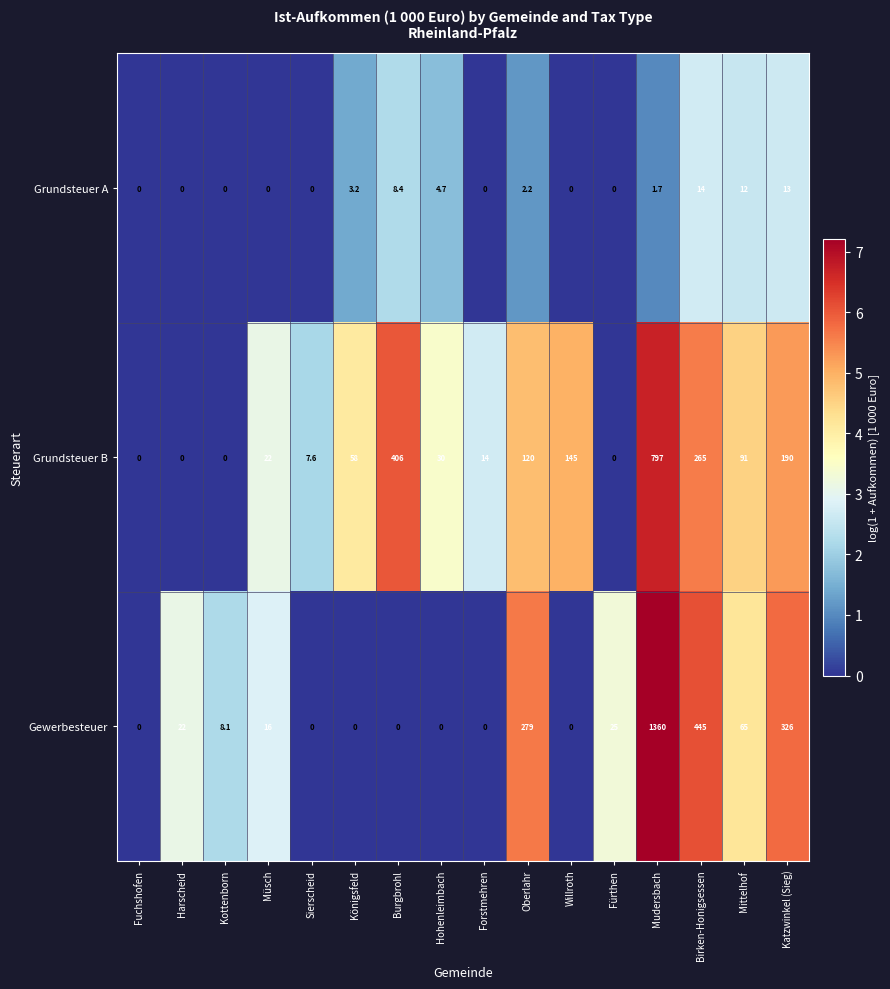

What is the difference between the Grundsteuer B values at Mittelhof and Fuchshofen?

91.0